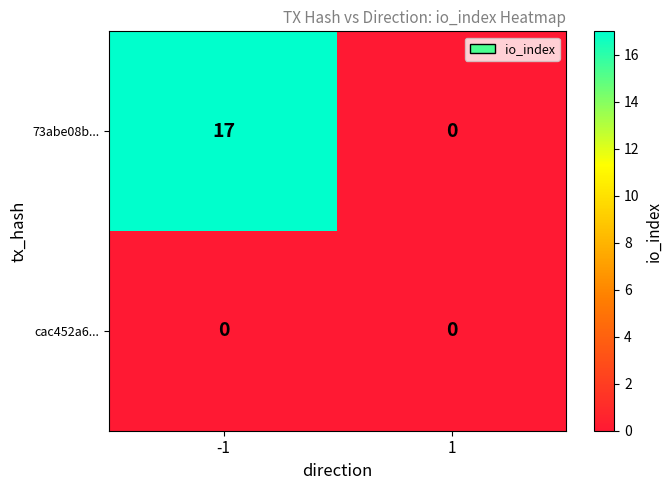

Reading left to right, what are all the values shown in this chart?

73abe08b...: 17	0
cac452a6...: 0	0